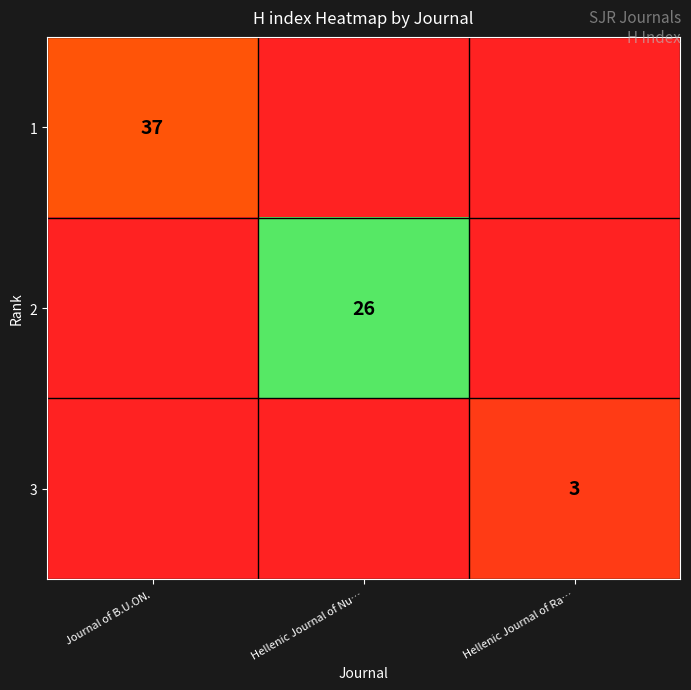

Is the value of 3 at Hellenic Journal of Ra… greater than the value of 1 at Journal of B.U.ON.?

No